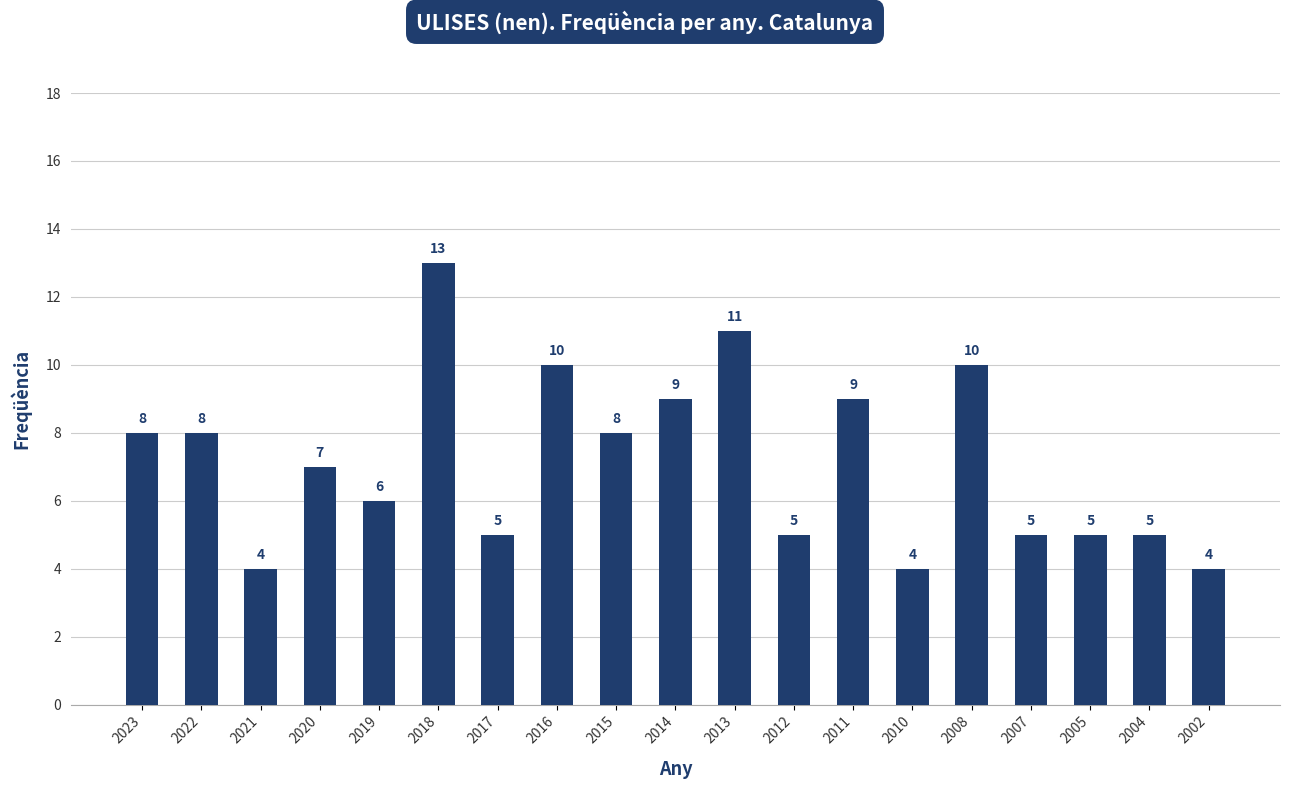

What is the value of the 5th bar from the left?

6